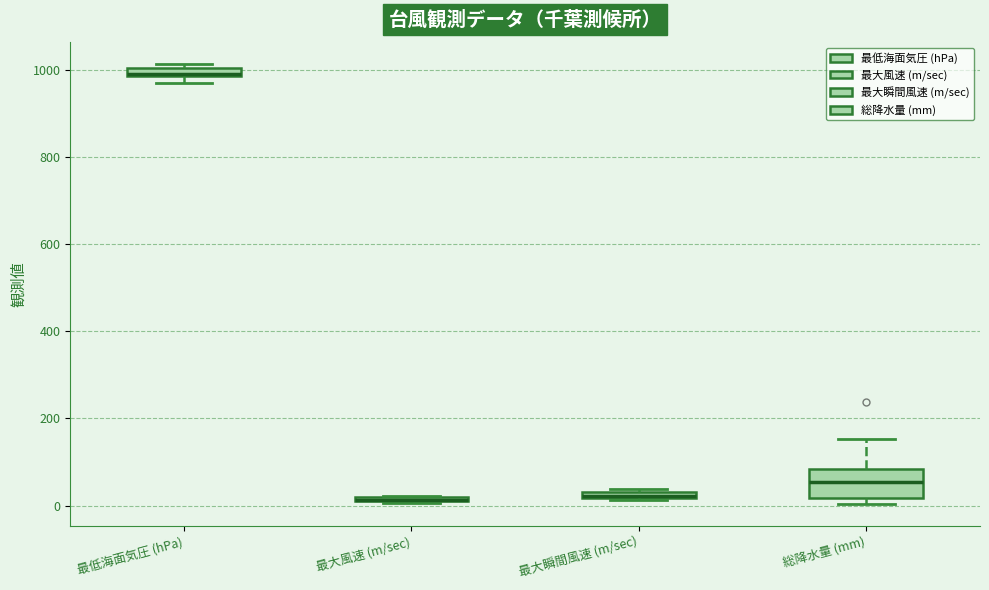

Where is the lower edge of the box for 最大瞬間風速 (m/sec) on the y-axis? The values are not printed on the chart, so give them approximately, as read against the axis.

20